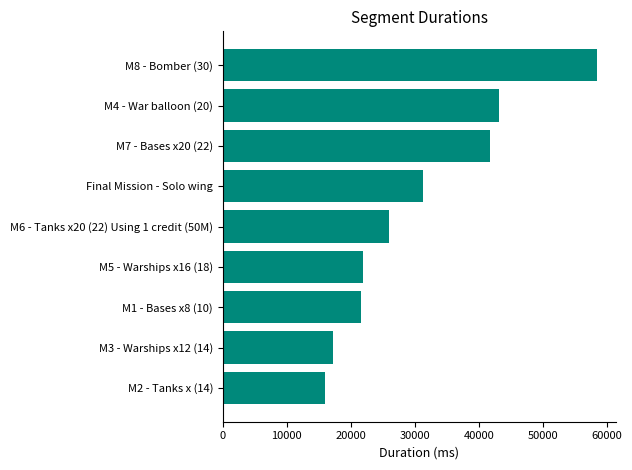

Where is the data nearest to the value 37269?

M7 - Bases x20 (22)